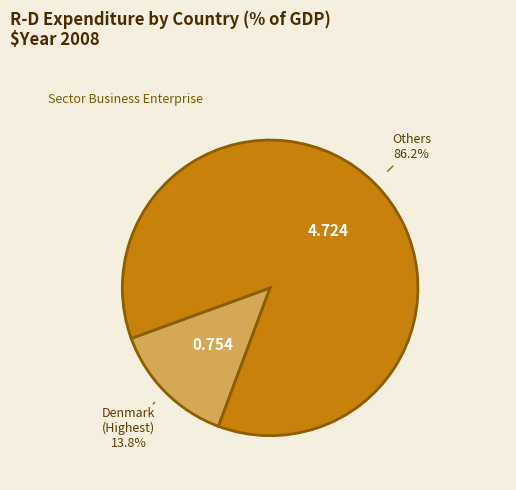

Is there any slice that represents more than half of the pie?

Yes